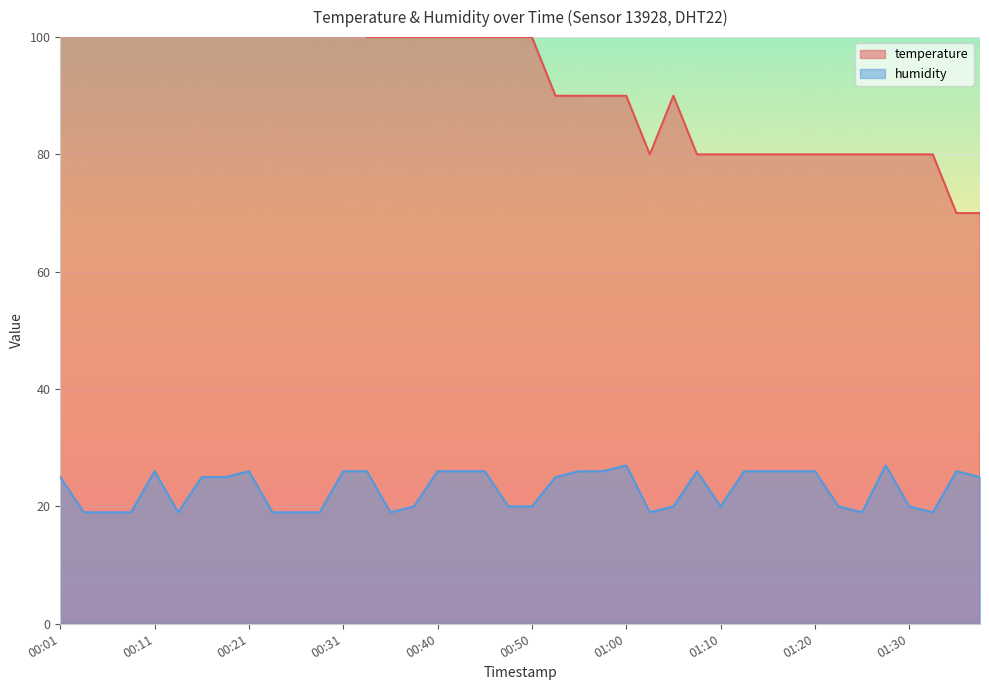

What is the value of the humidity point at the 16th from the left?

20.0